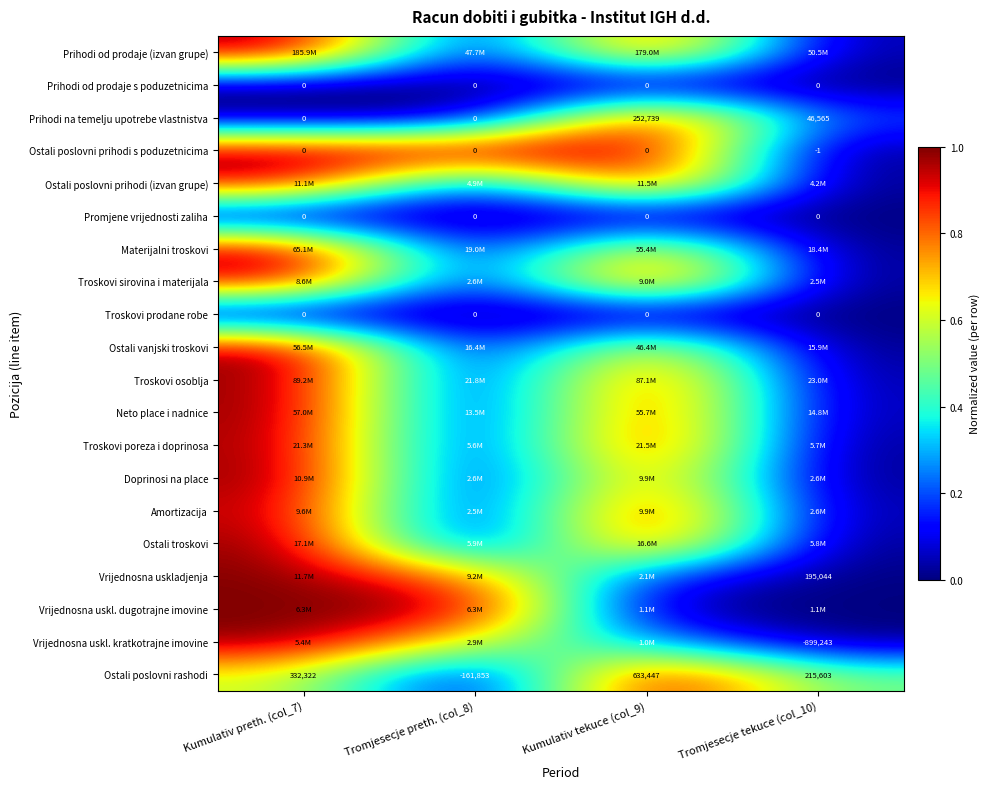

Between Kumulativ preth. (col_7) and Tromjesecje preth. (col_8), which is larger?

Kumulativ preth. (col_7)